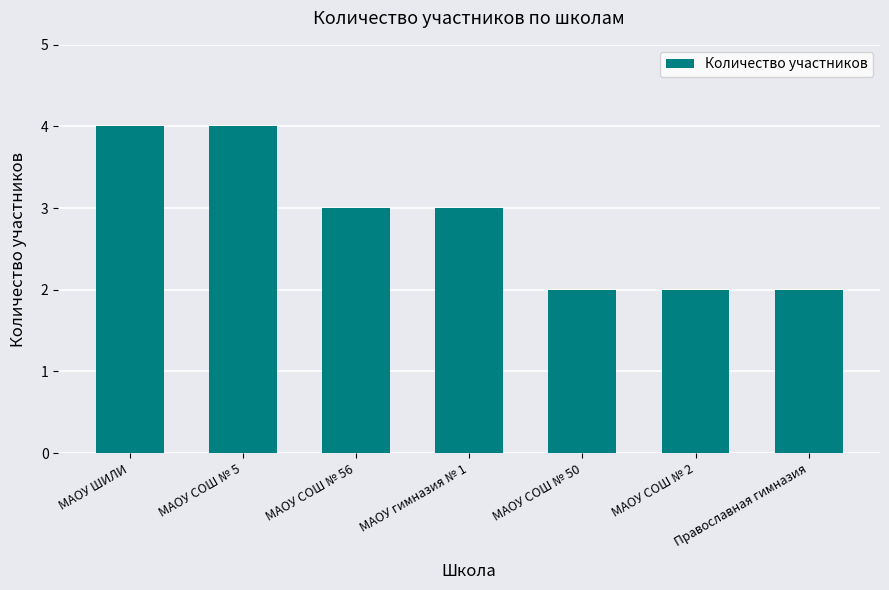

What position from the right is МАОУ гимназия № 1?

4